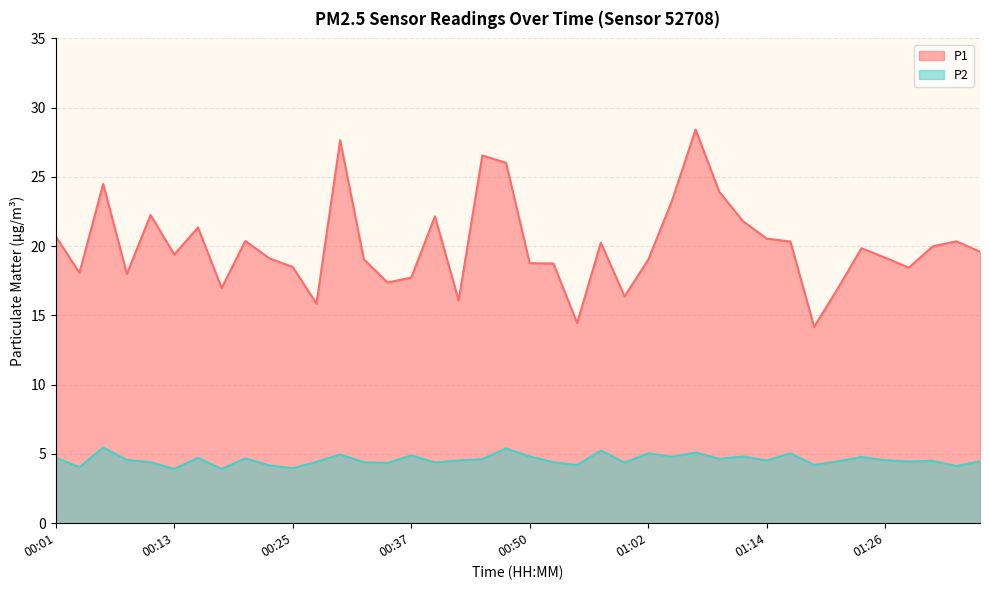

Which series changed the most between 00:06 and 01:02?

P1